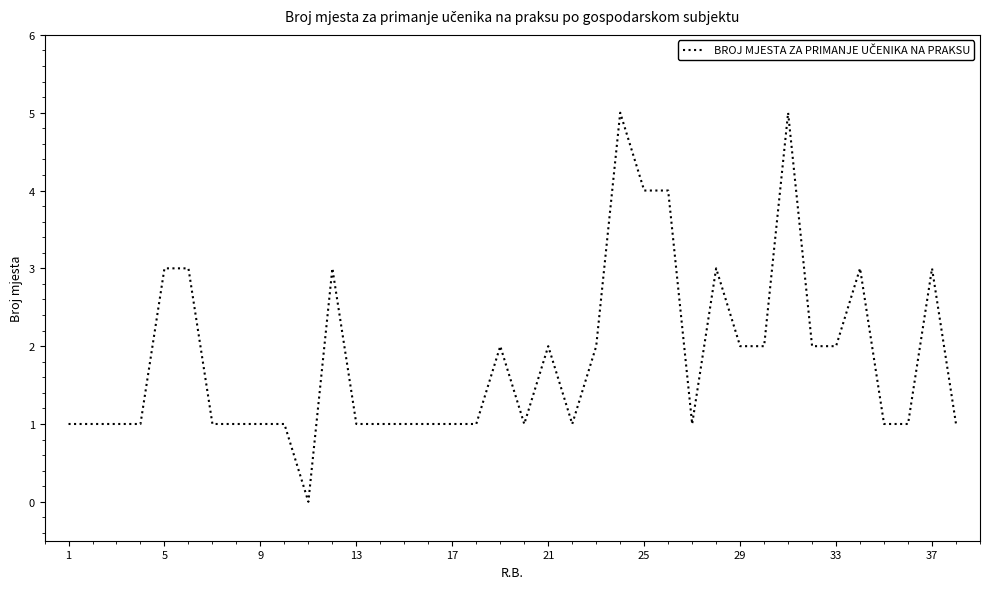

What is the maximum value shown in the chart?

5